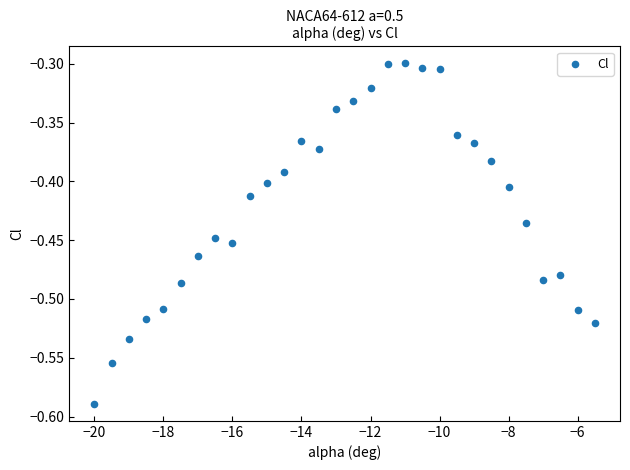

What is the range of X values (max minus min)?

14.5